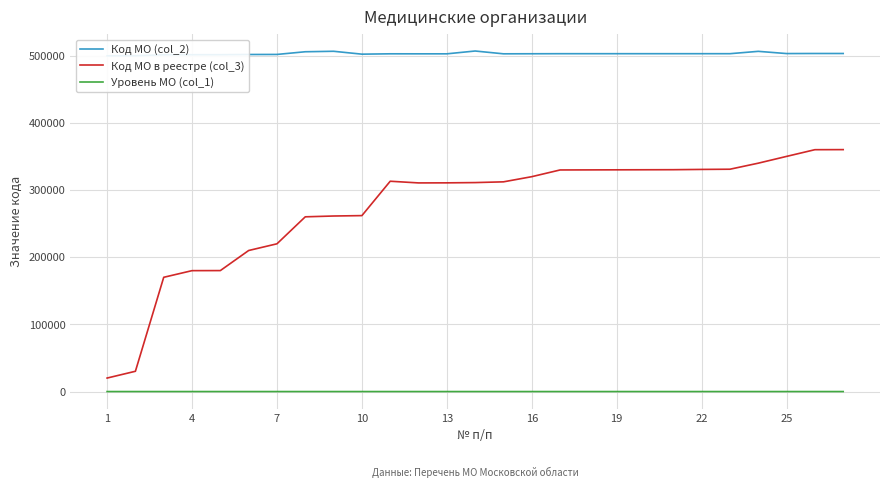

What is the value of the Код МО (col_2) point at the 26th from the left?

506901